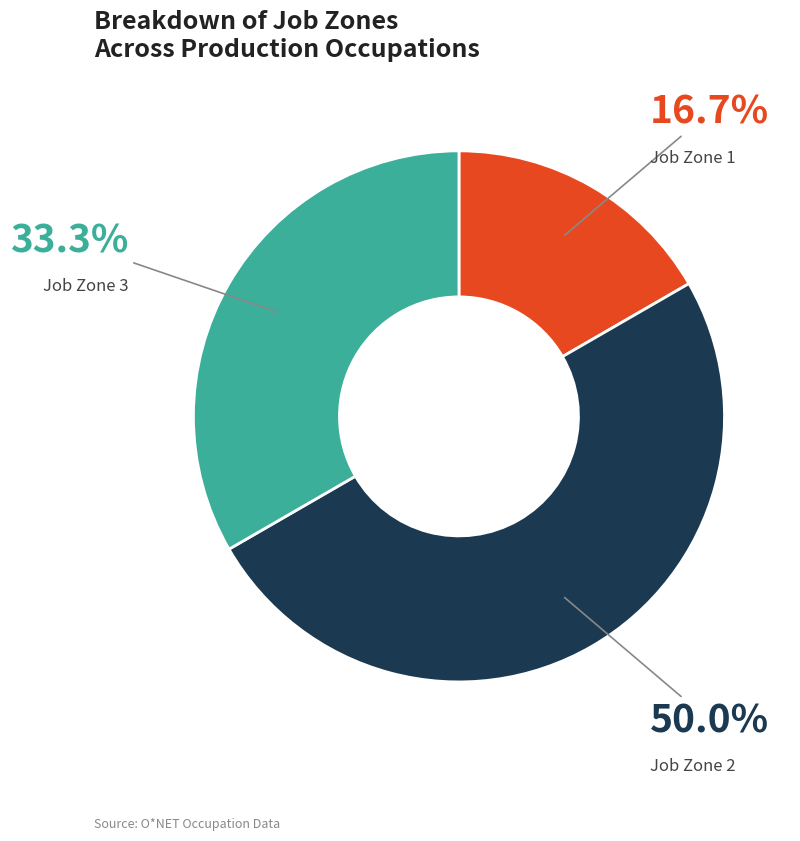

To the nearest percent, what is the average slice percentage?

33%